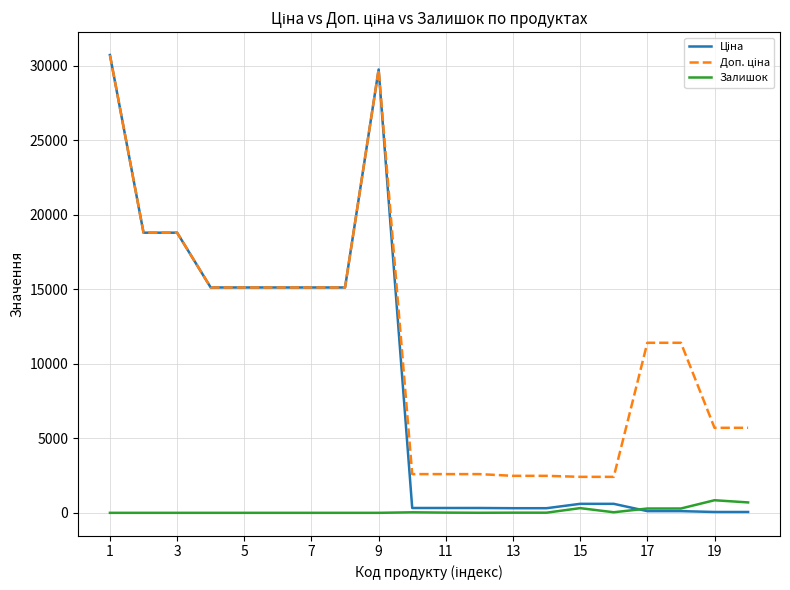

Count the number of data series in this chart.

3